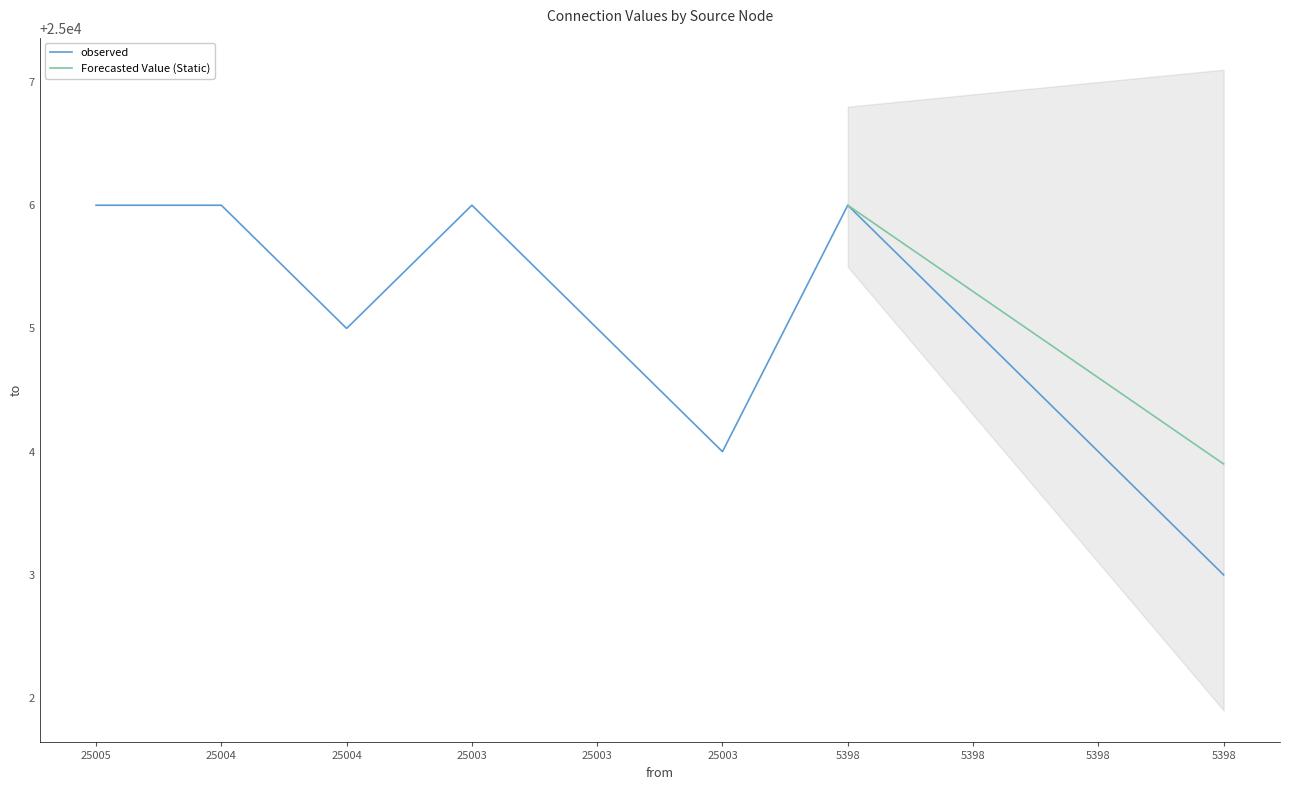

What is the difference between the maximum and minimum values?

3